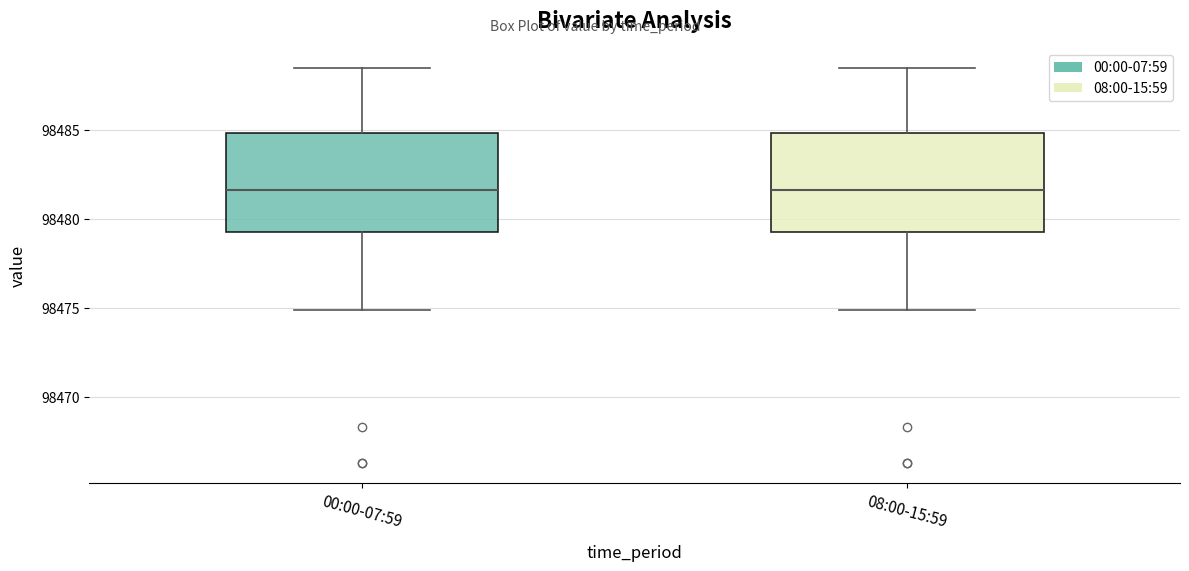

Reading left to right, read every box against the y-axis: the position of its median line, the range the box covers, and the ends of its whiskers. The values are not printed on the chart, so give them approximately, as read against the axis.

00:00-07:59: median 98481.5, box 98479.5 to 98485.0, whiskers 98475.0 to 98488.5
08:00-15:59: median 98481.5, box 98479.5 to 98485.0, whiskers 98475.0 to 98488.5